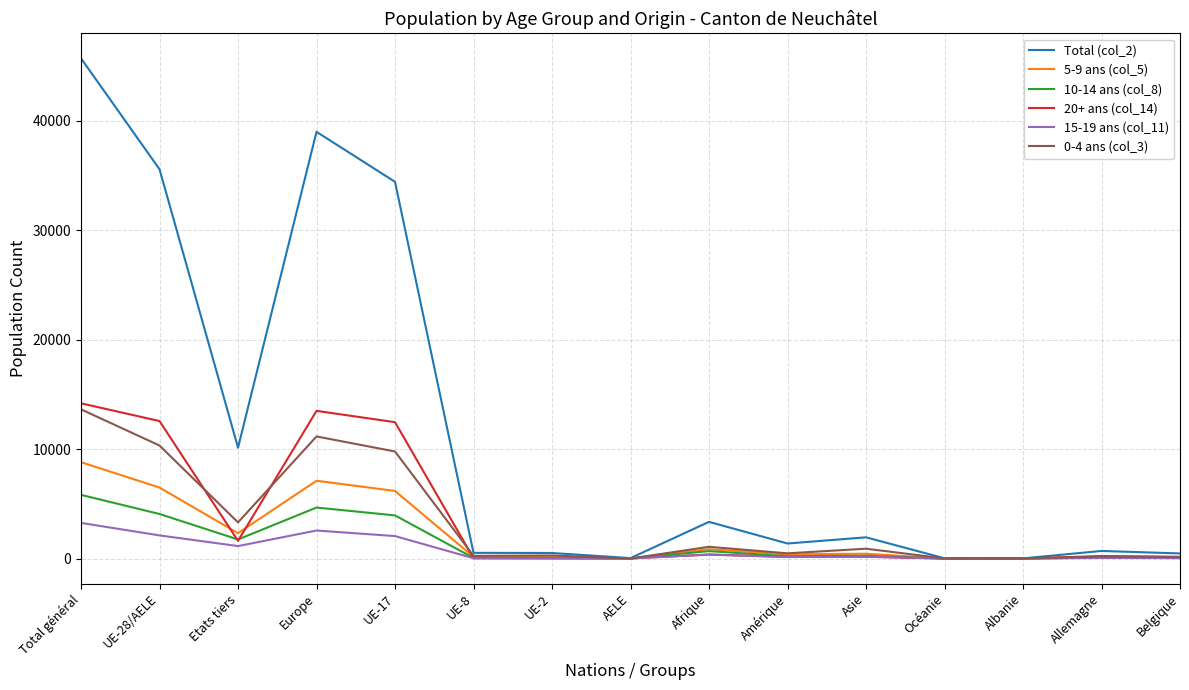

At which category does the chart reach its peak across all series?

Total général